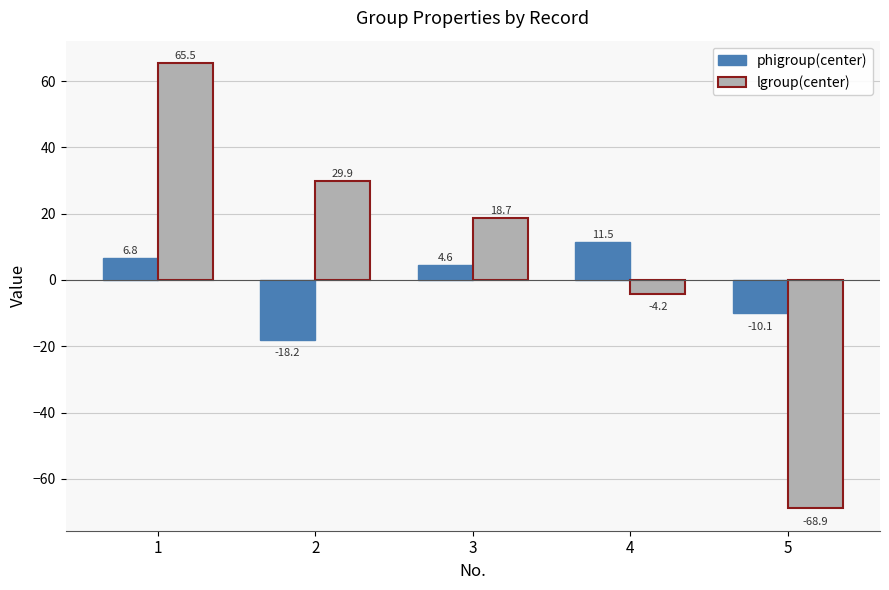

Is the value of lgroup(center) at 2 greater than the value of phigroup(center) at 4?

Yes